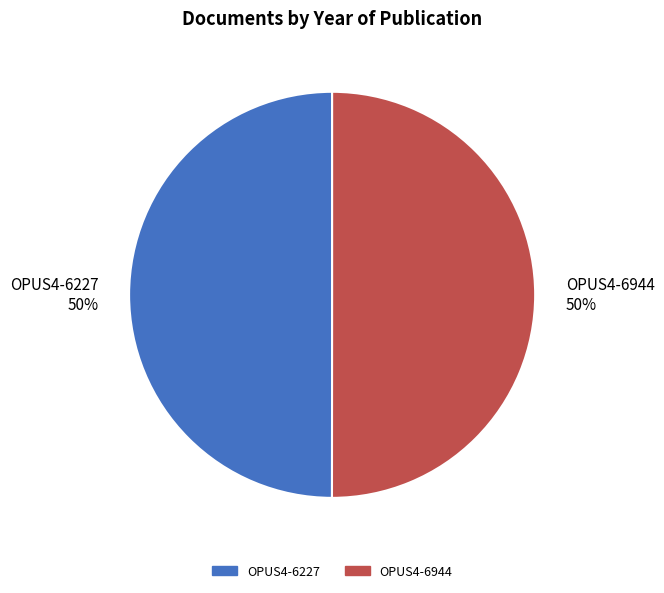

Approximately how many times larger is the value at OPUS4-6227 50% compared to OPUS4-6944 50%?

1.0